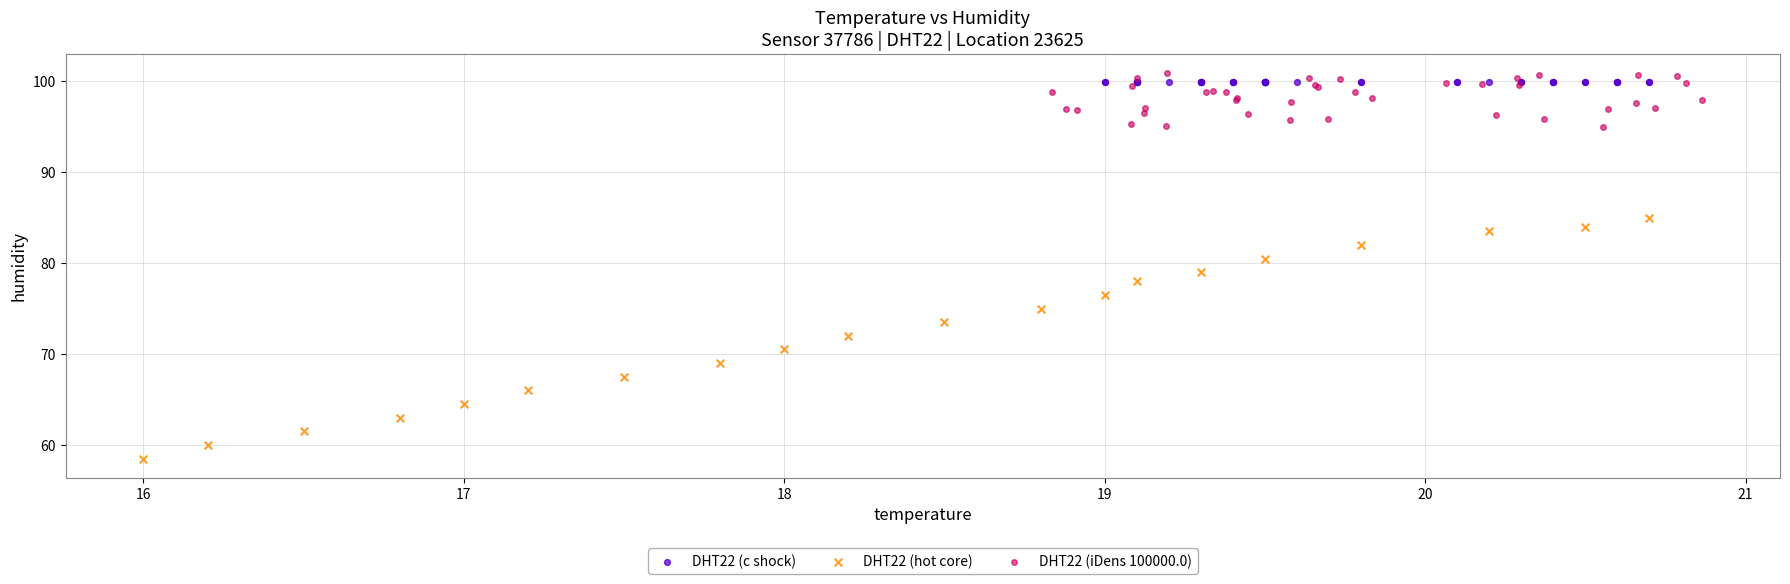

Which series reaches the minimum Y coordinate?

DHT22 (hot core)